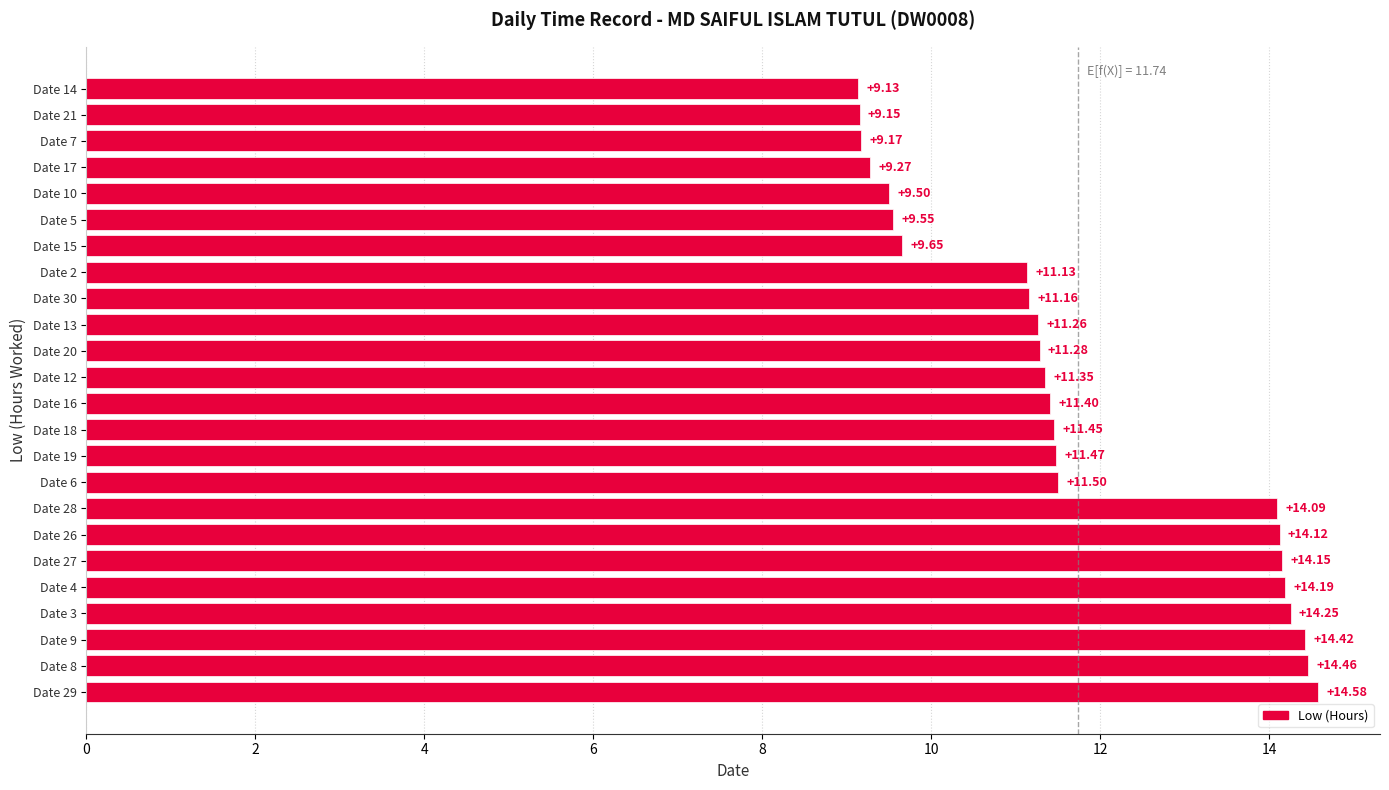

Approximately how many times larger is the value at Date 5 compared to Date 10?

1.0